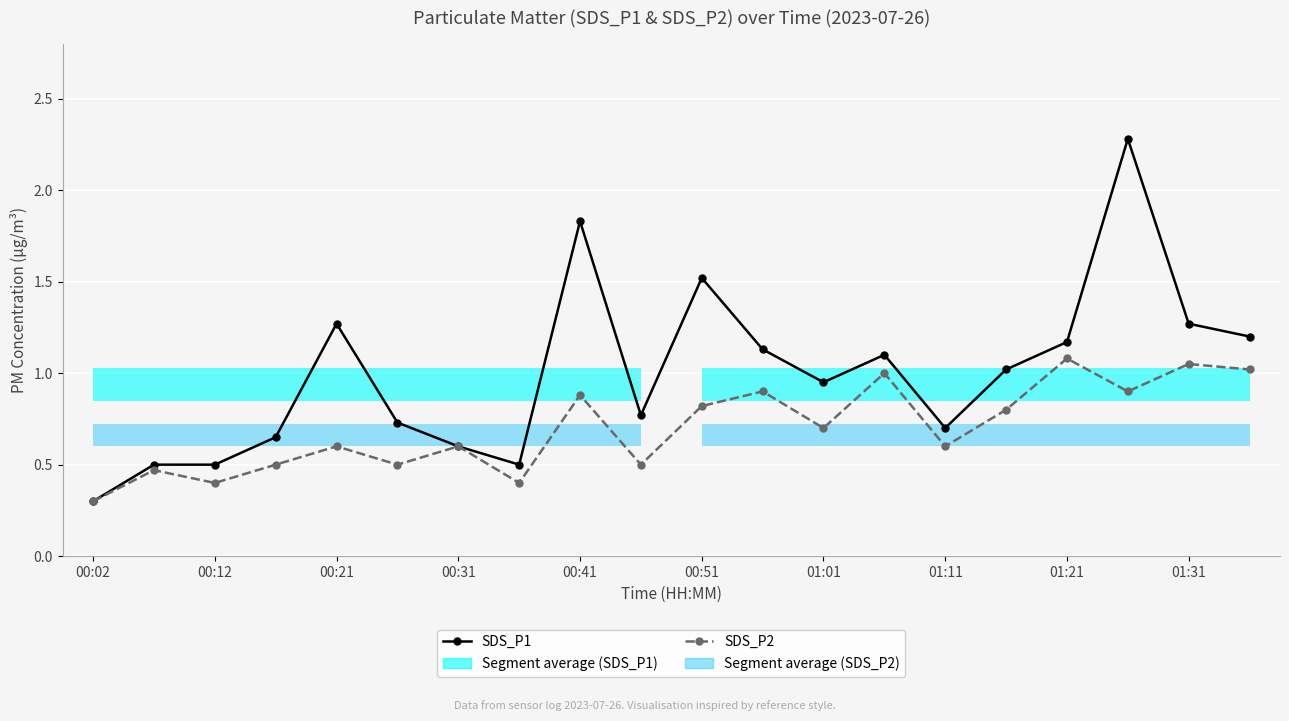

Reading left to right, list all the values displayed in this chart.

SDS_P1: 0.3	0.5	0.5	0.7	1.3	0.7	0.6	0.5	1.8	0.8	1.5	1.1	0.9	1.1	0.7	1.0	1.2	2.3	1.3	1.2
SDS_P2: 0.3	0.5	0.4	0.5	0.6	0.5	0.6	0.4	0.9	0.5	0.8	0.9	0.7	1.0	0.6	0.8	1.1	0.9	1.1	1.0